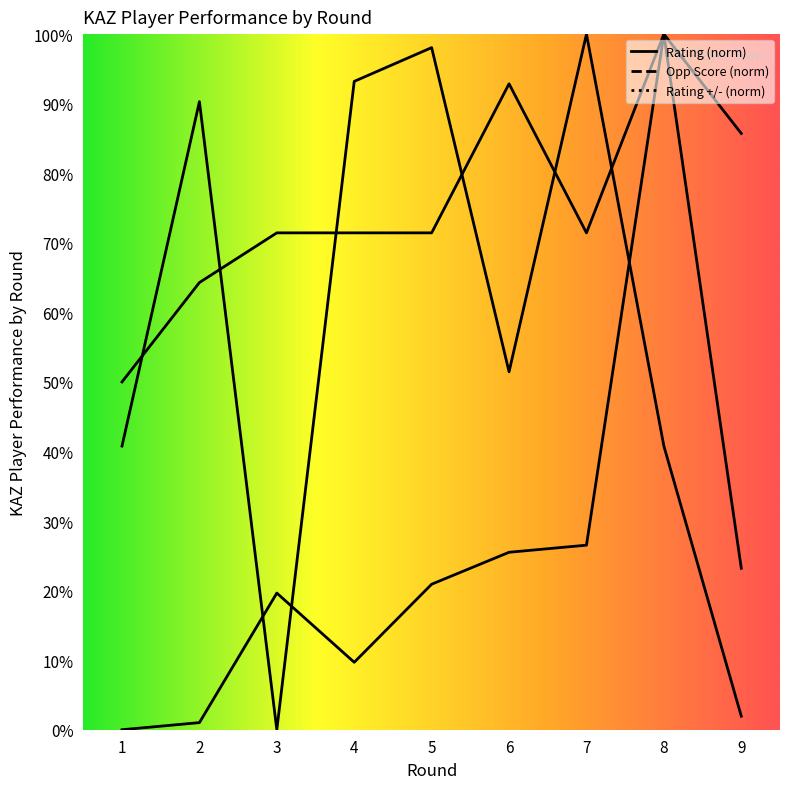

Rank the series by their average value, from highest to lowest.

Opponent Score, Rating Change, Rating